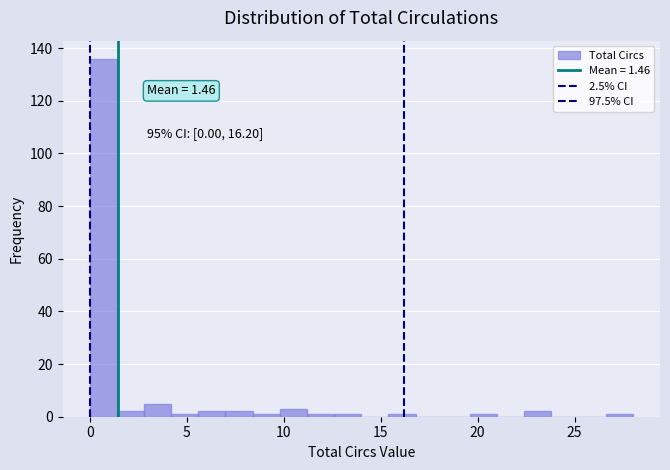

Read against the x-axis, roughly where is the centre of the tallest bar?

0.5